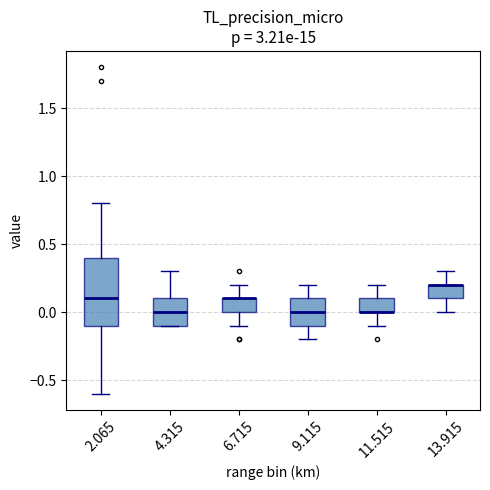

Comparing the boxes themselves (not the whiskers), which one is the tallest?

2.065